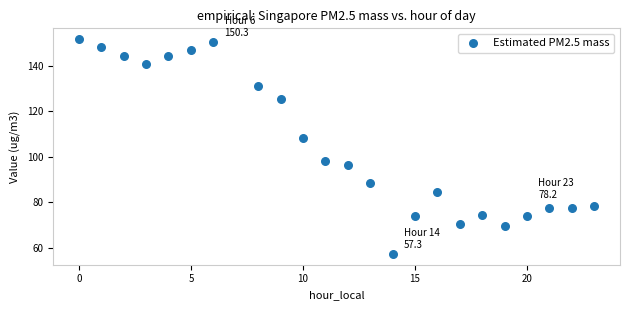

What Y value in the scatter plot is closest to 104?

108.0